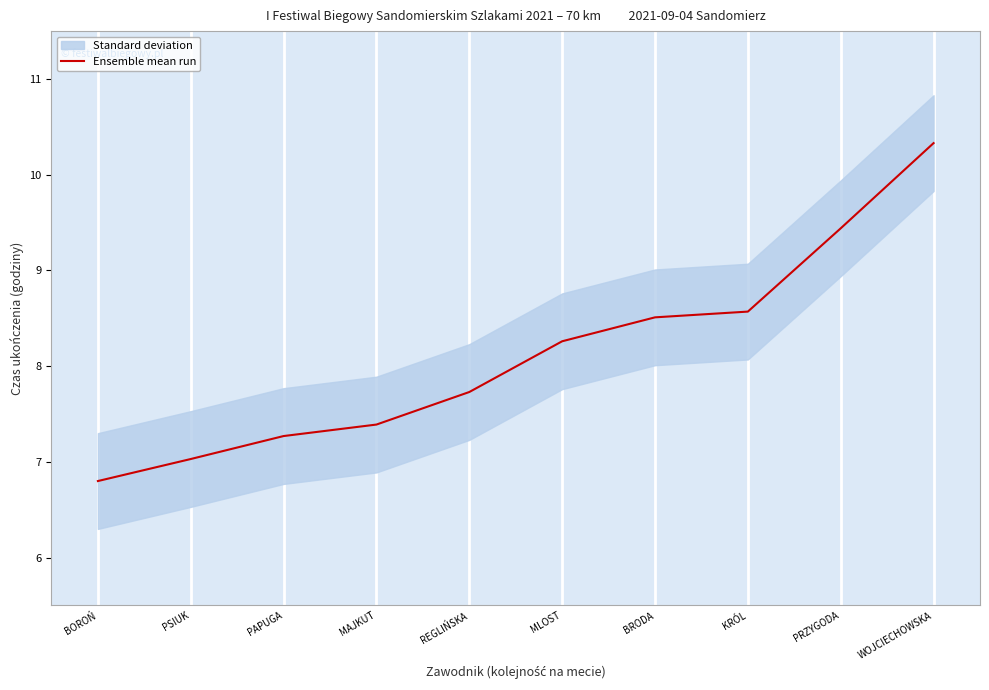

Where does the data first go above 8?

MLOST